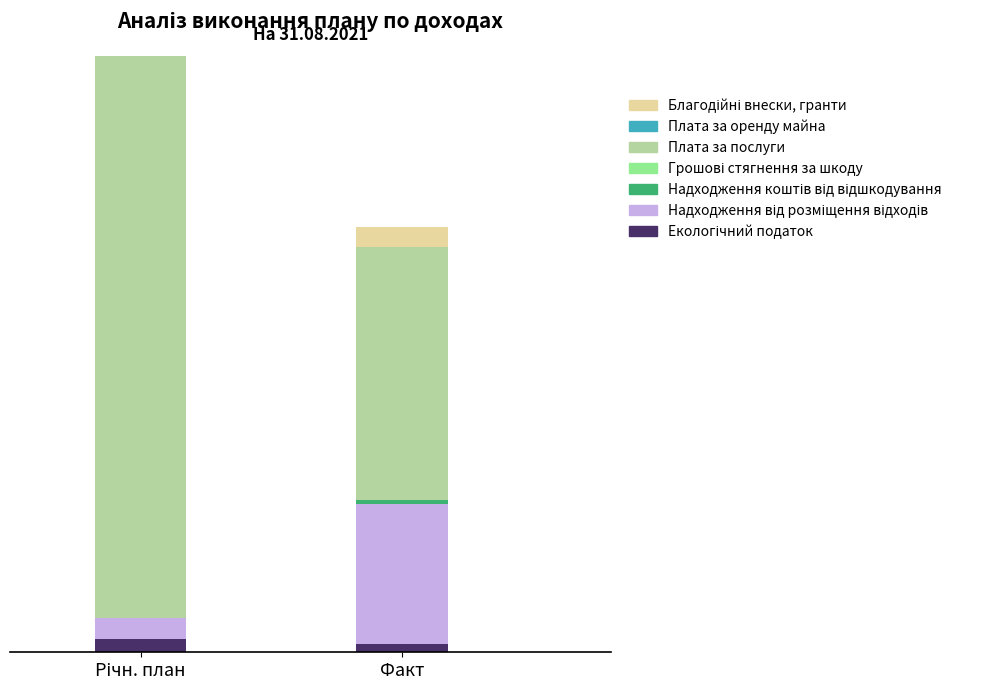

Between Надходження від розміщення відходів and Благодійні внески, гранти, which is larger?

Надходження від розміщення відходів